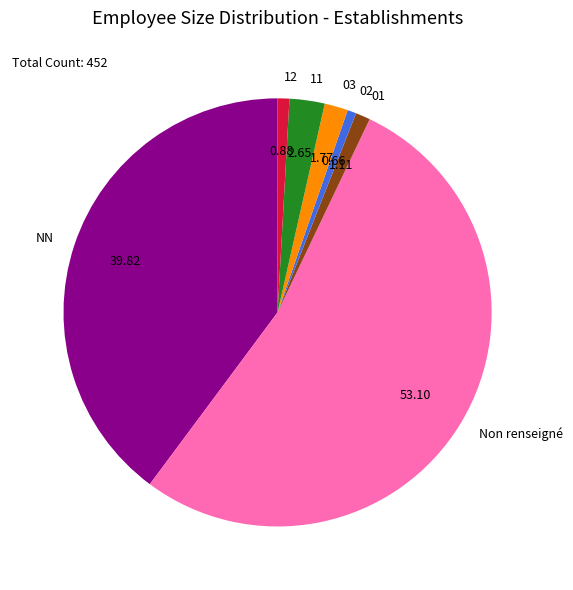

How many segments does this pie chart have?

7